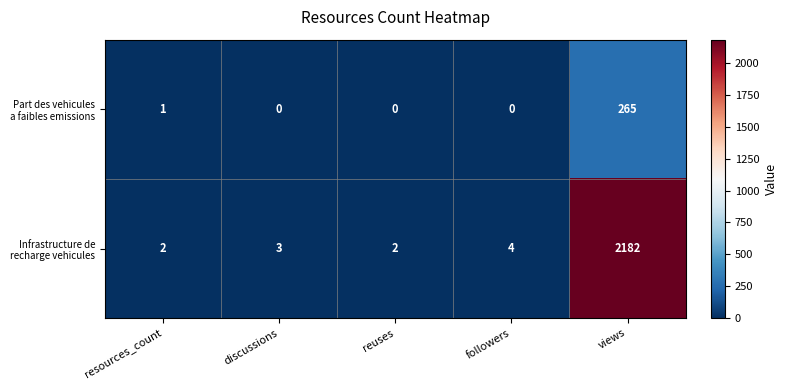

What is the spread (max minus min) of values at followers?

4